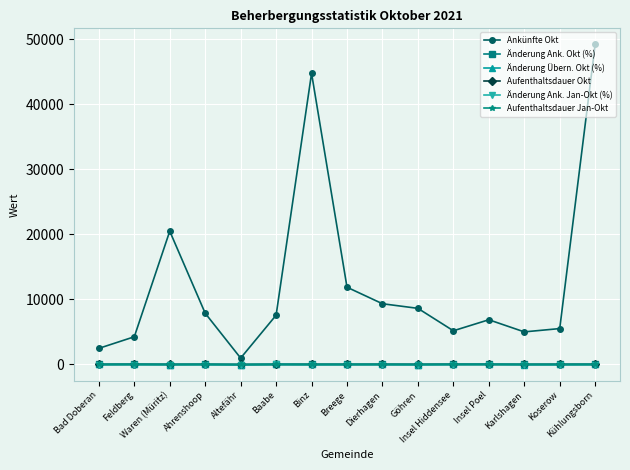

What is the value of the Aufenthaltsdauer Okt point at the 1st from the left?

4.9